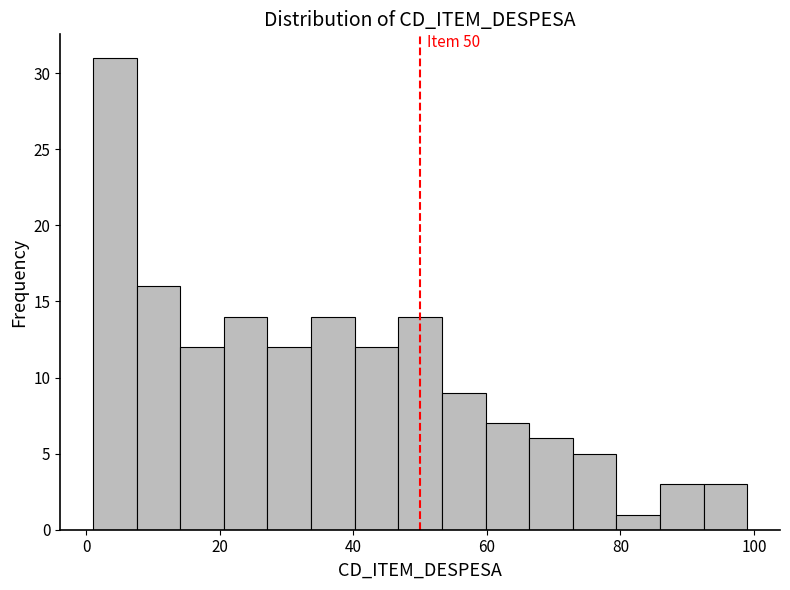

Around what value on the x-axis is the tallest bar? Give the approximate position of its centre, as read against the axis.

4